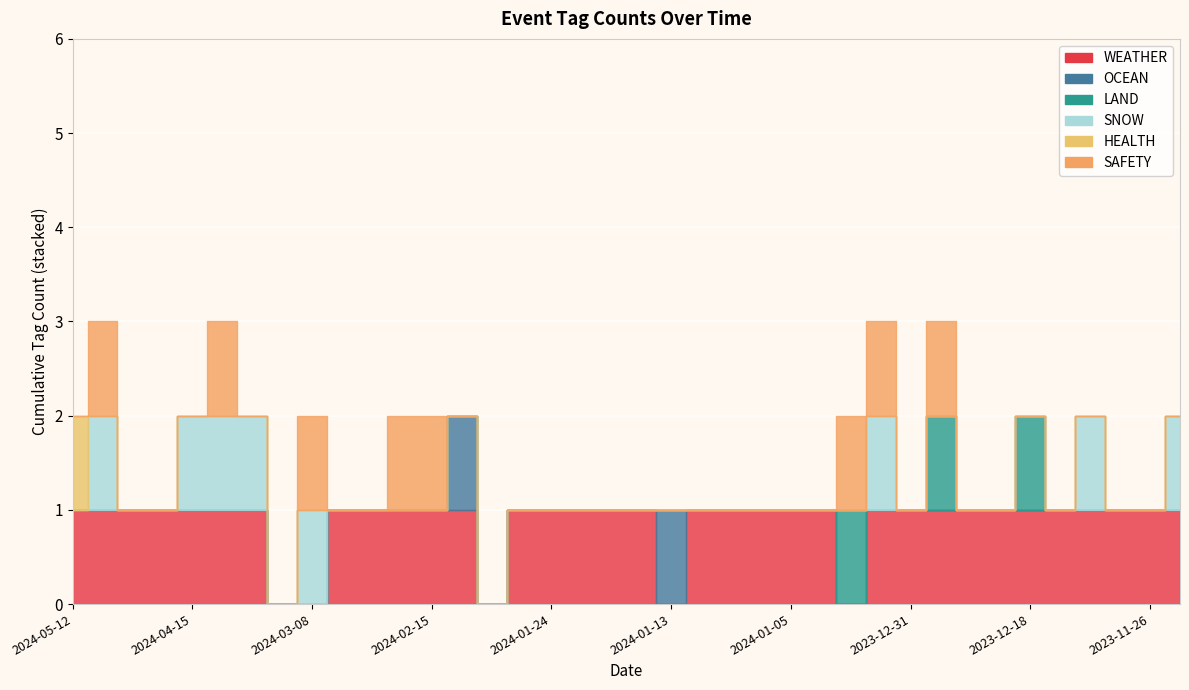

Is it true that SAFETY equals 0 at 2024-01-04?

False